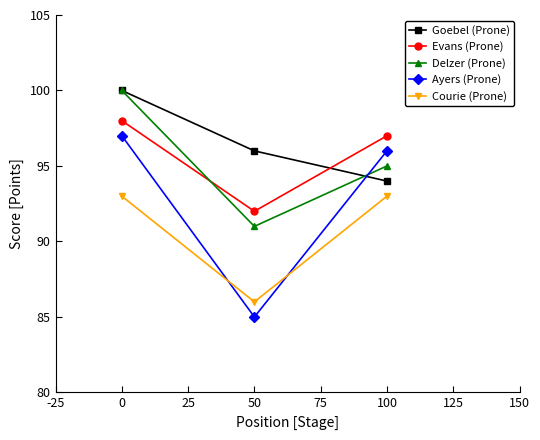

Where is Ayers (Prone) nearest to the value 91?

100